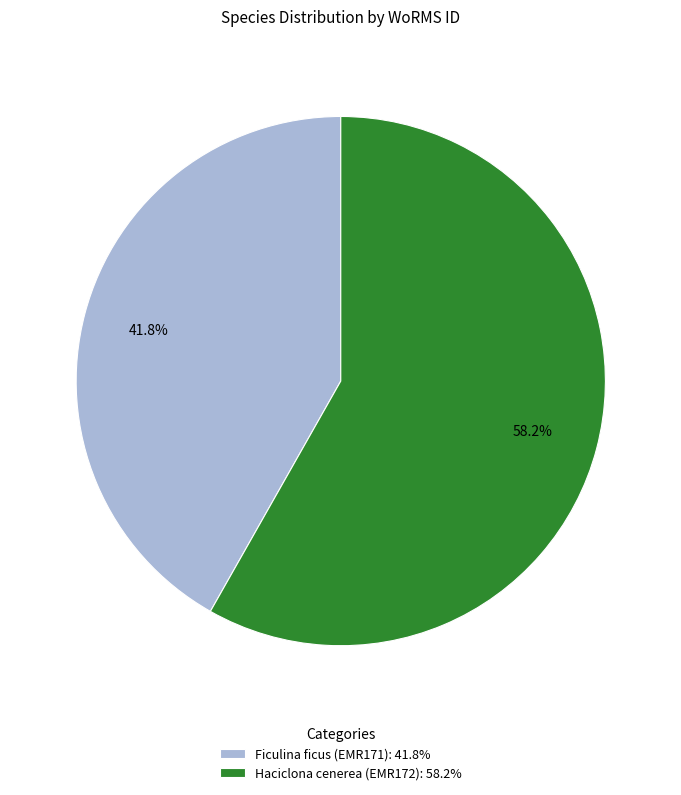

What is the ratio of the value at Haciclona cenerea (EMR172): 58.2% to the value at Ficulina ficus (EMR171): 41.8%?

1.4